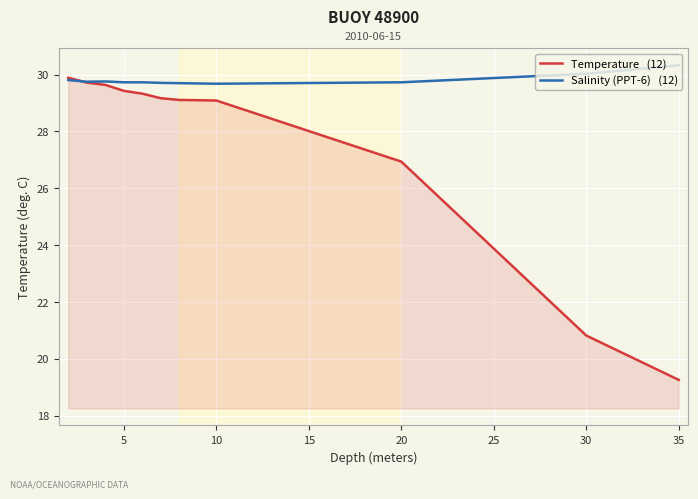

What is the minimum value shown in the chart?

19.3